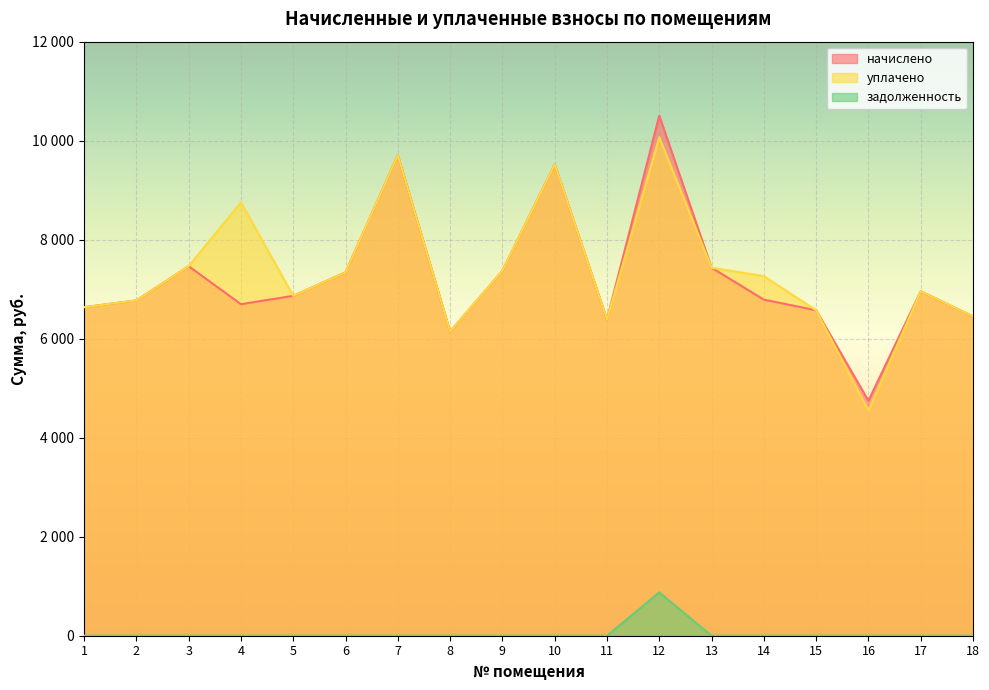

In начислено, how many points are lower than both neighbors (excluding endpoints)?

4